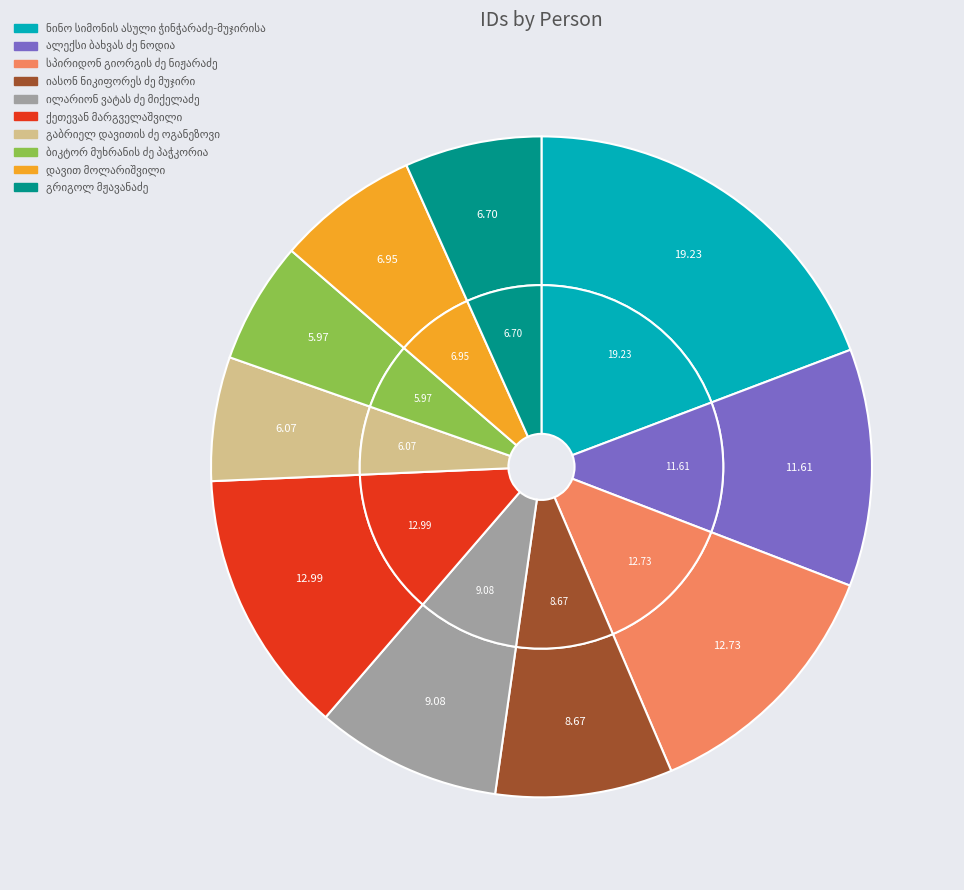

To the nearest percent, what portion does ილარიონ ვატას ძე მიქელაძე represent?

9%